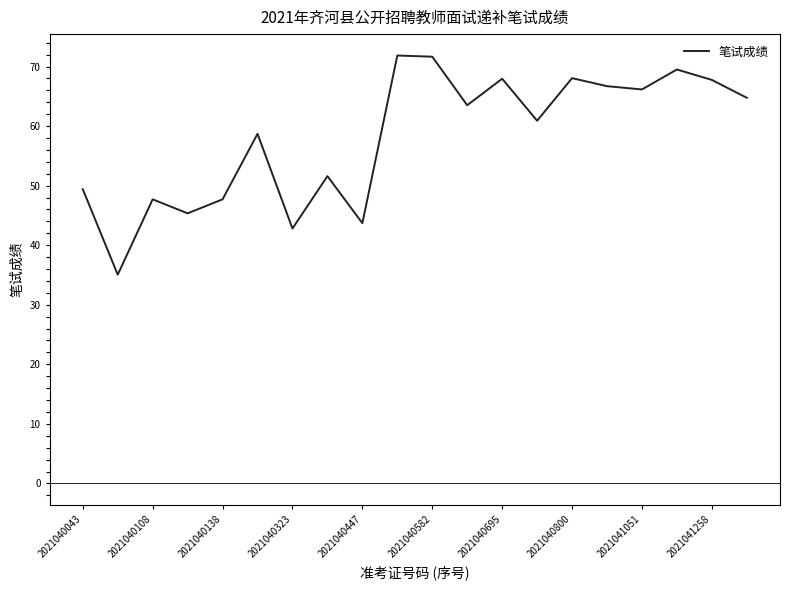

How many series are shown in this chart?

1